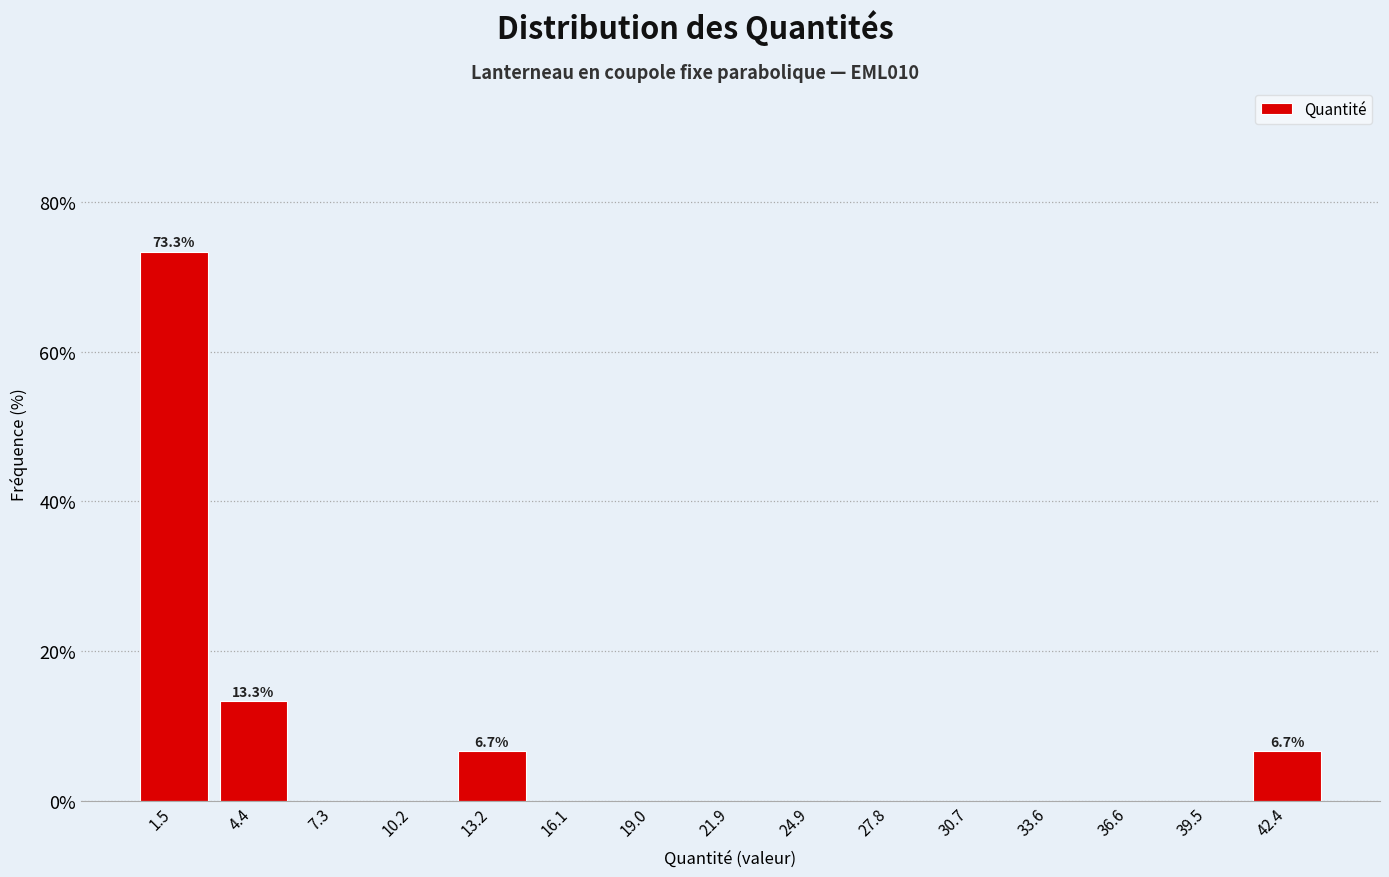

Which range on the x-axis has the tallest bar?

0.0 to 3.0